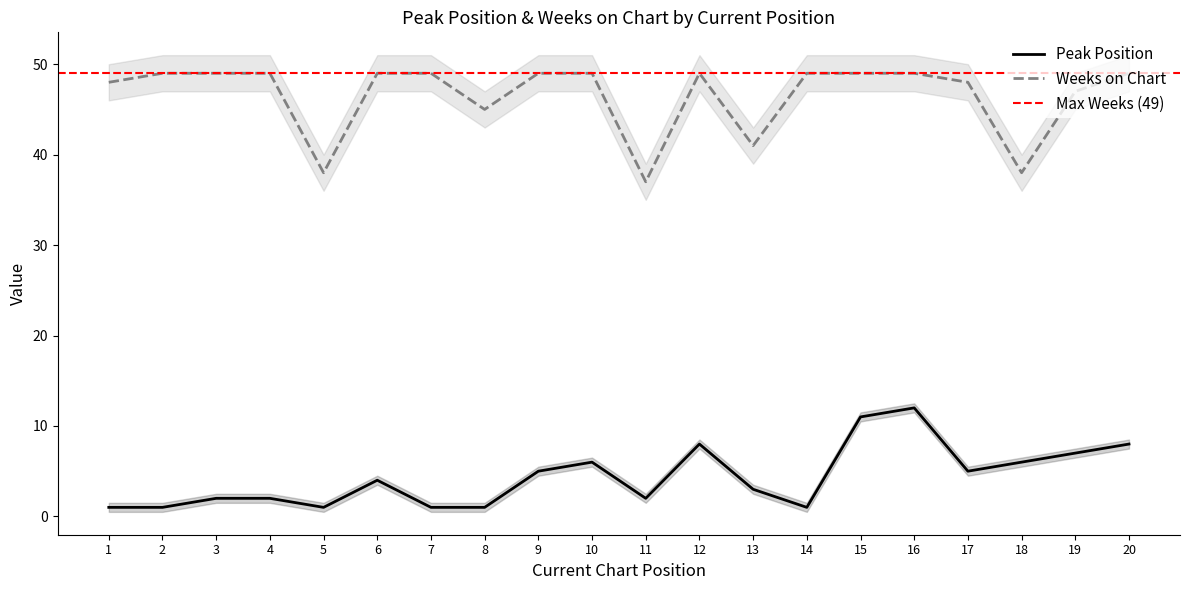

Rank the categories by Peak Position value from highest to lowest.

16, 15, 12, 20, 19, 10, 18, 9, 17, 6, 13, 3, 4, 11, 1, 2, 5, 7, 8, 14